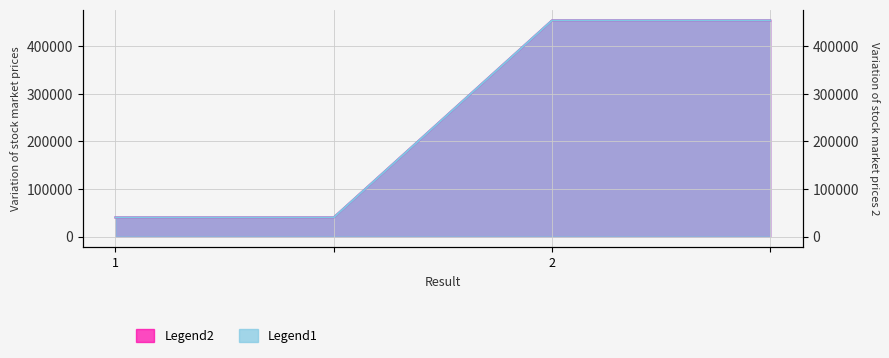

Is it true that Legend2 equals 27044.3 at 1?

False